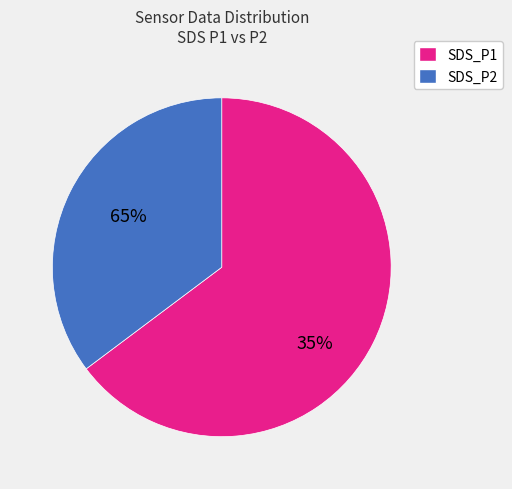

Which category has the smallest portion of the pie?

SDS_P2